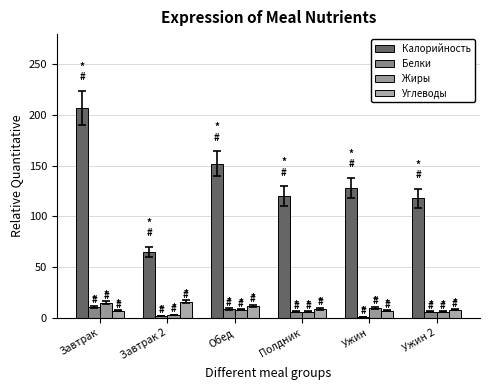

What is the label of the 4th bar from the right?

Обед